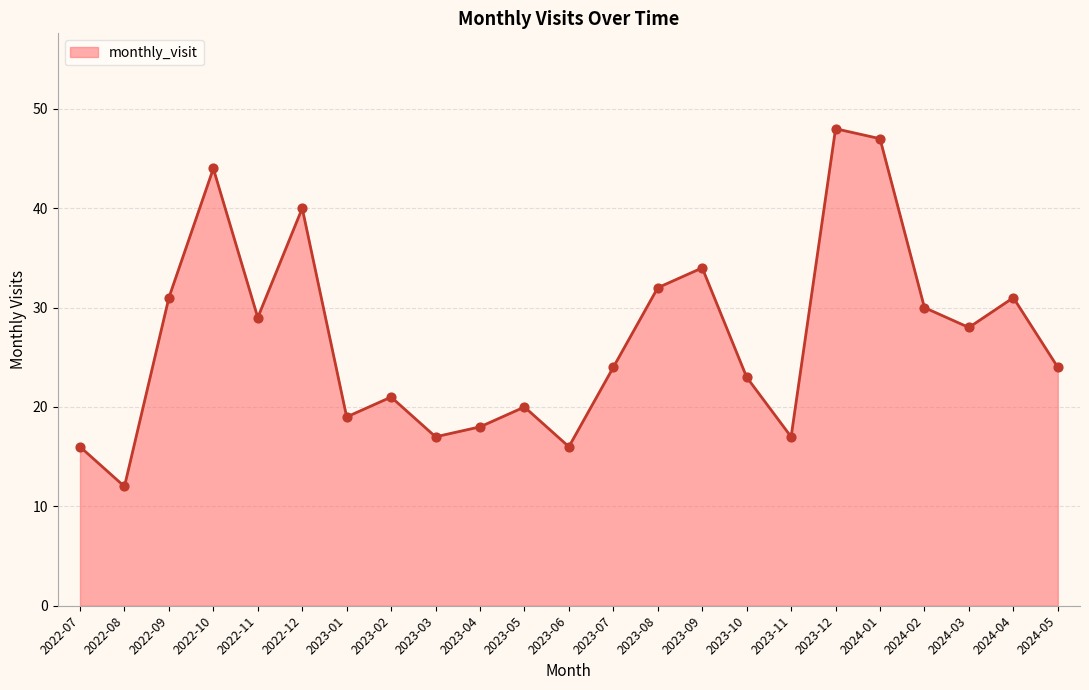

What is the ratio of the value at 2023-06 to the value at 2023-12?

0.3